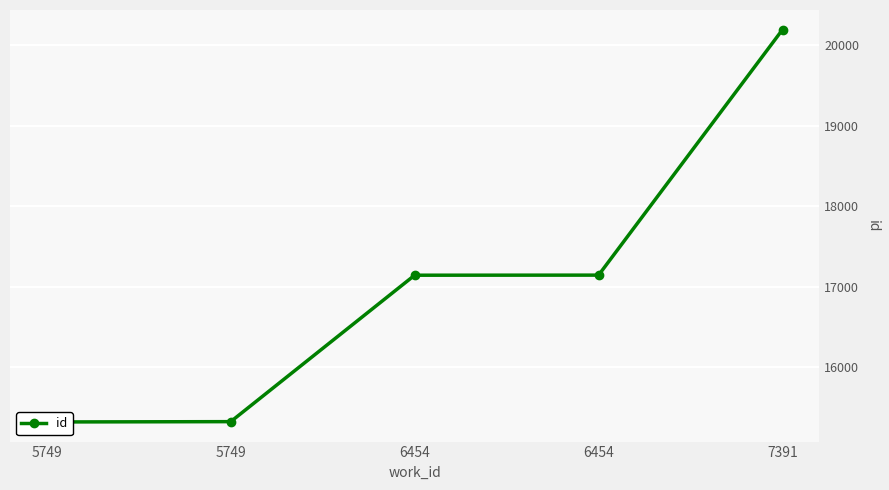

Is it true that the value at 6454 is 7686?

False